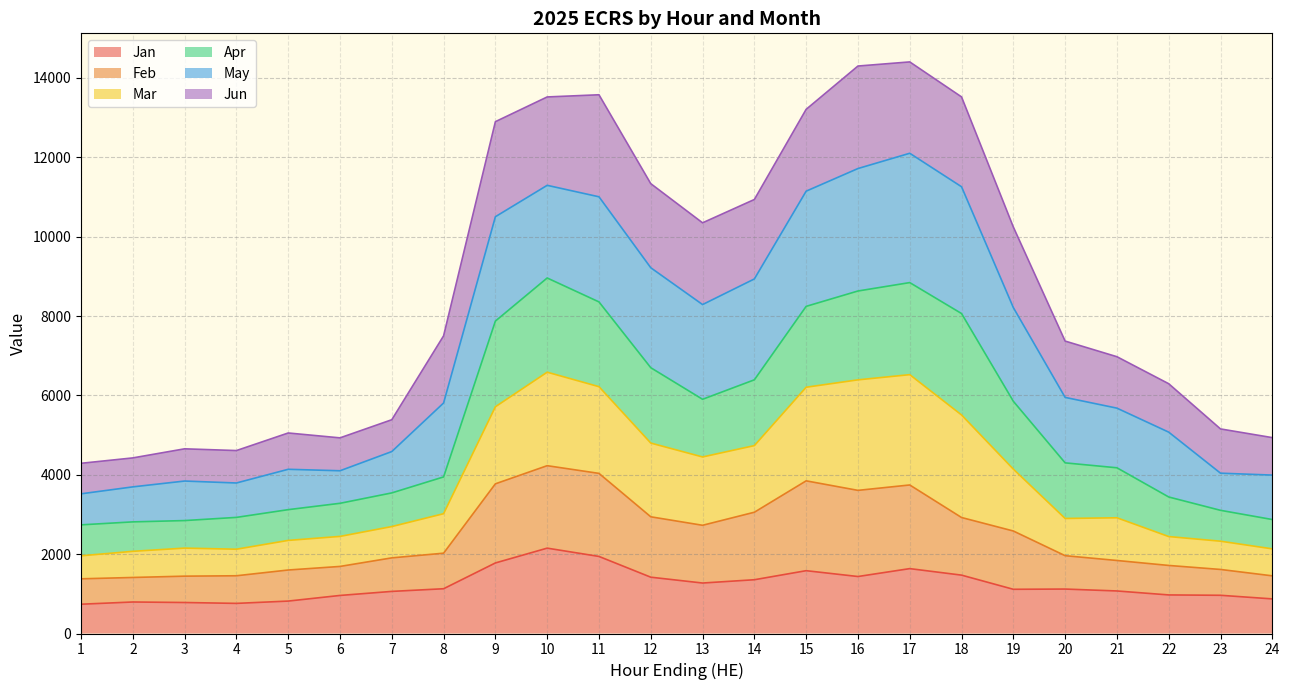

The value of Feb at 14 is 3056. True or false?

True